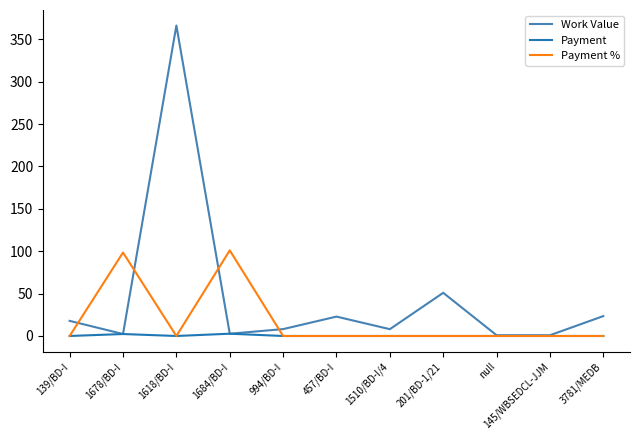

Rank the series by their maximum value, from lowest to highest.

Payment, Payment %, Work Value